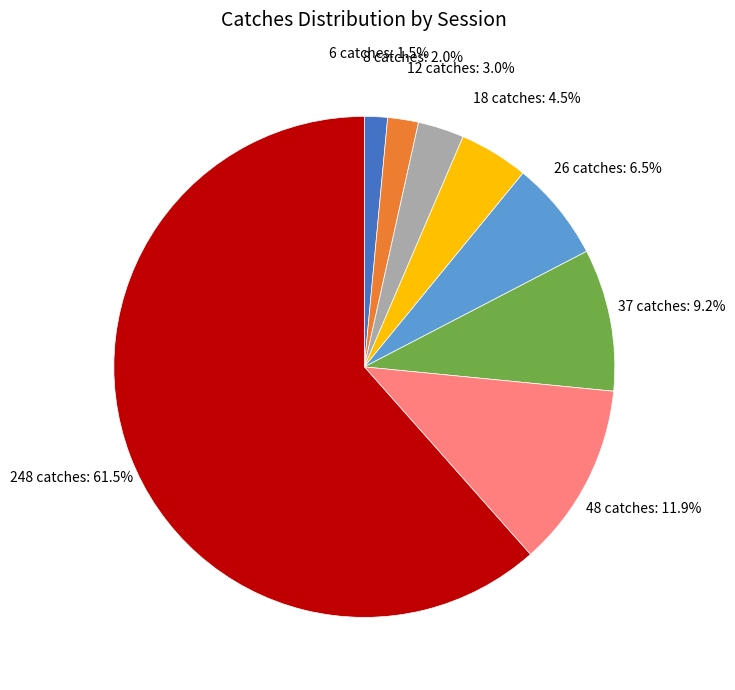

Does any single category account for the majority?

Yes